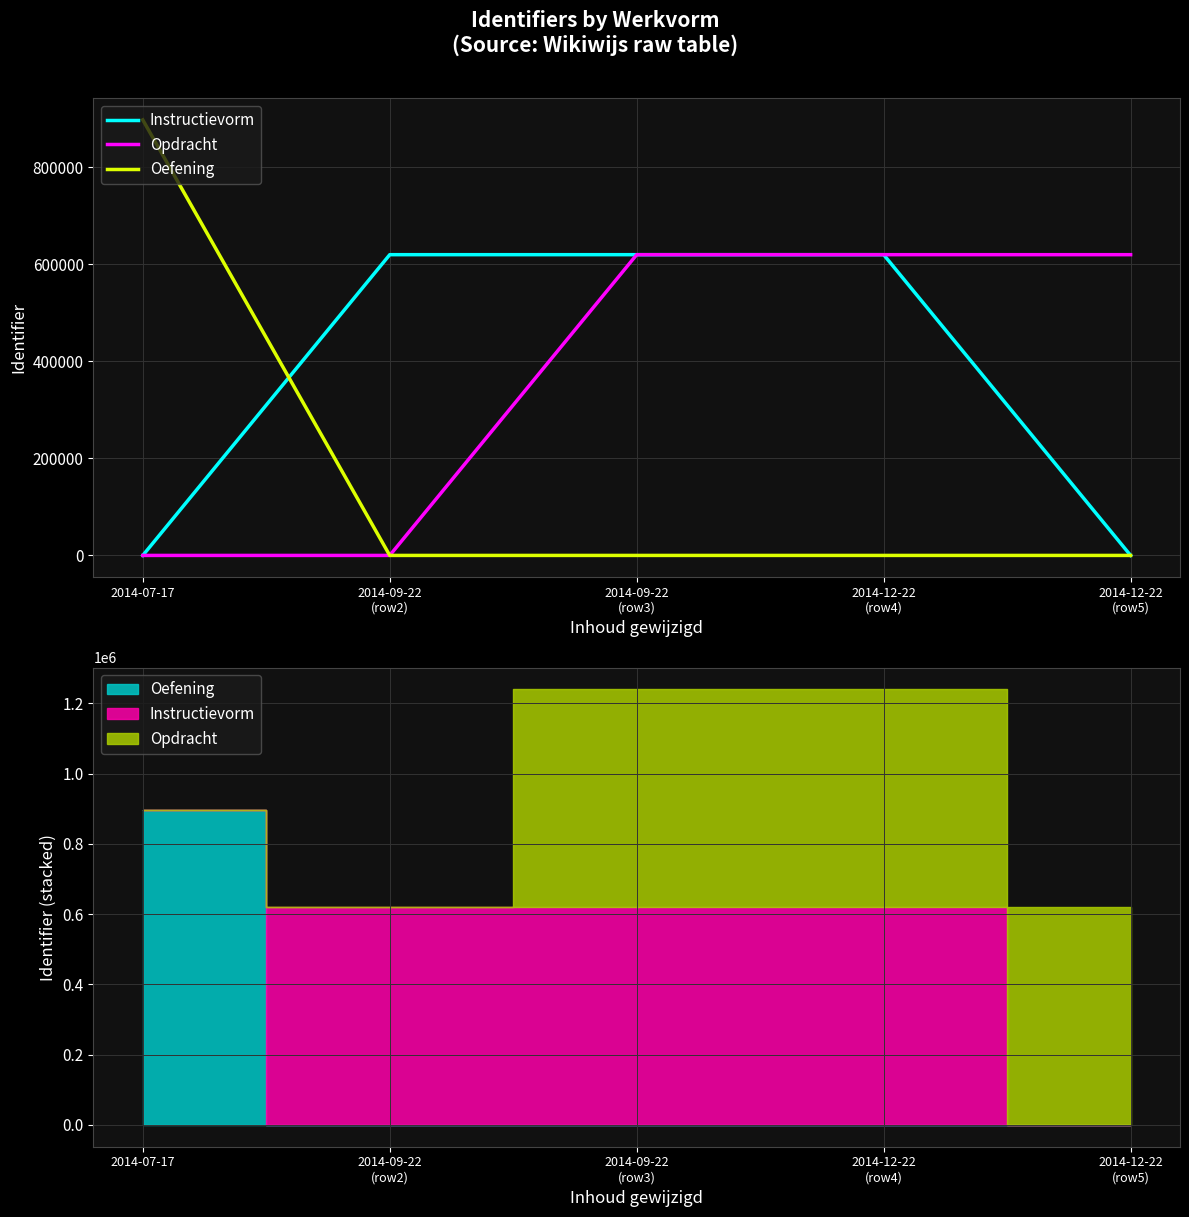

What is the label of the 3rd point from the right?

2014-09-22
(row3)